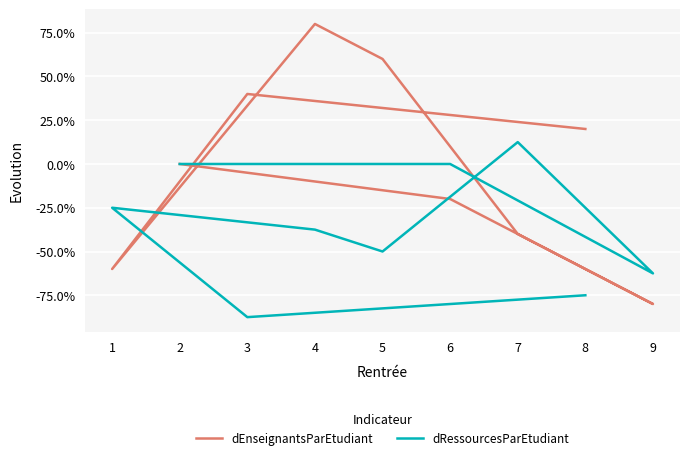

What is the value of the dRessourcesParEtudiant point at the 7th from the left?

-0.2